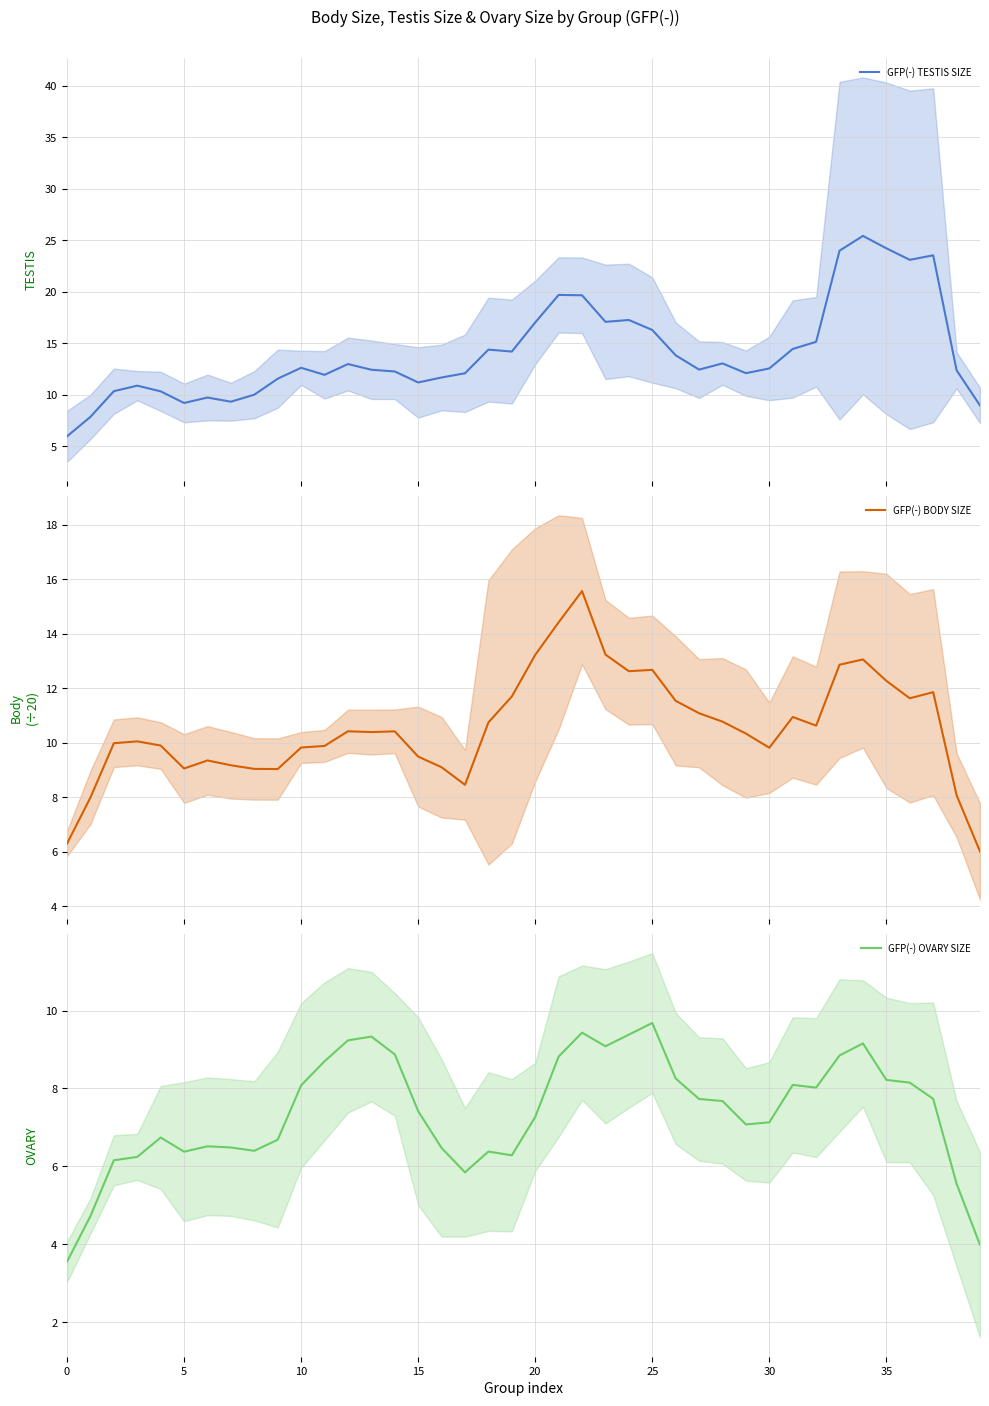

At how many categories does at least one series exceed 13?

17